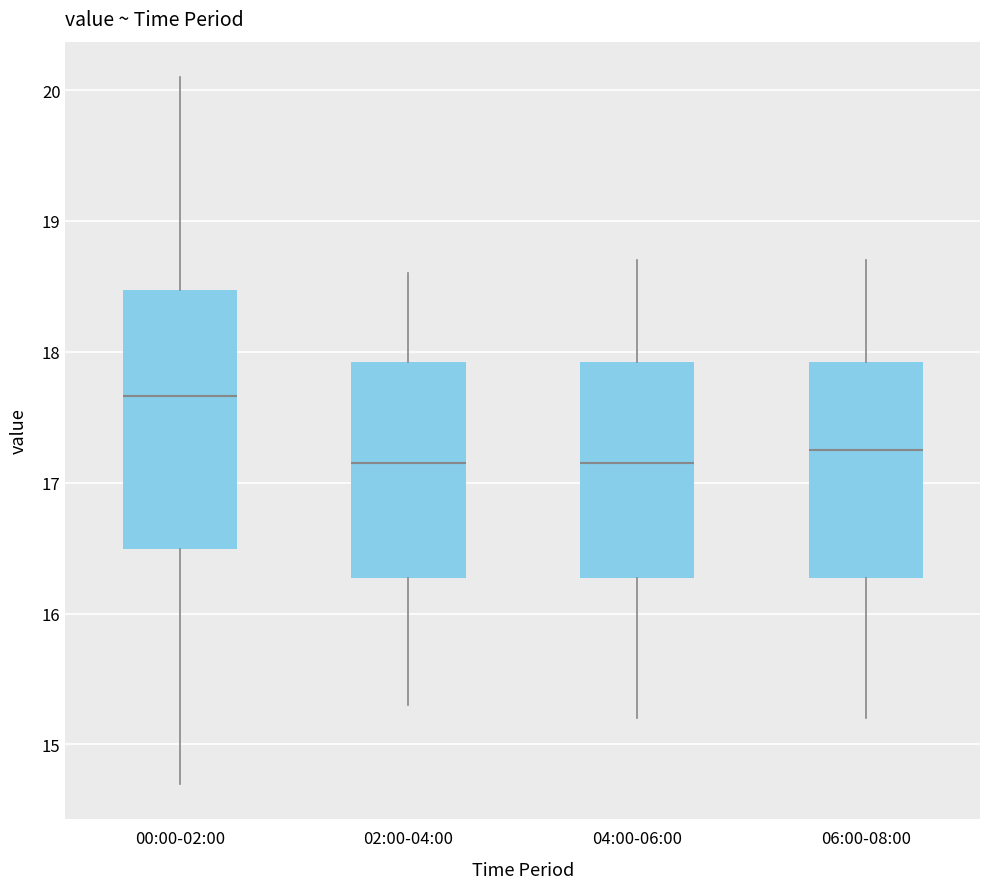

Reading left to right, read every box against the y-axis: the position of its median line, the range the box covers, and the ends of its whiskers. The values are not printed on the chart, so give them approximately, as read against the axis.

00:00-02:00: median 17.7, box 16.5 to 18.5, whiskers 14.7 to 20.1
02:00-04:00: median 17.2, box 16.3 to 17.9, whiskers 15.3 to 18.6
04:00-06:00: median 17.2, box 16.3 to 17.9, whiskers 15.2 to 18.7
06:00-08:00: median 17.3, box 16.3 to 17.9, whiskers 15.2 to 18.7